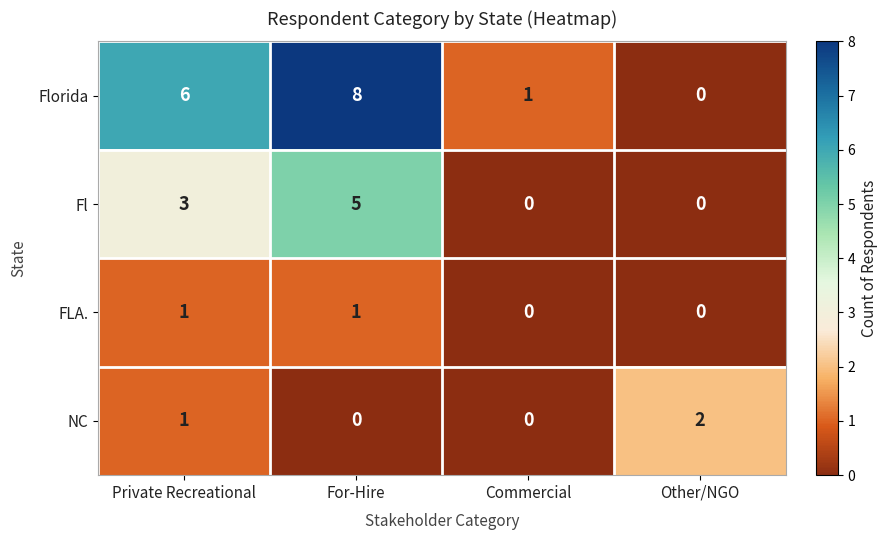

What is the difference between the maximum and minimum values in the Fl series?

5